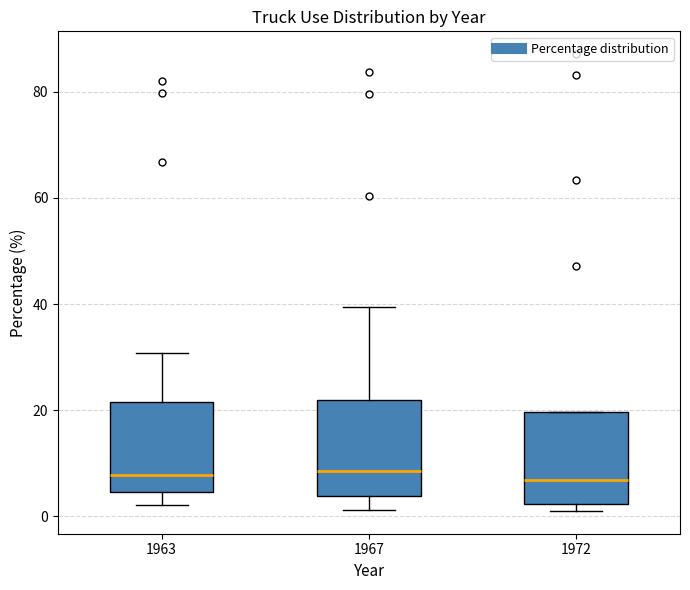

Where is the lower edge of the box at x = 1972 on the y-axis? The values are not printed on the chart, so give them approximately, as read against the axis.

2